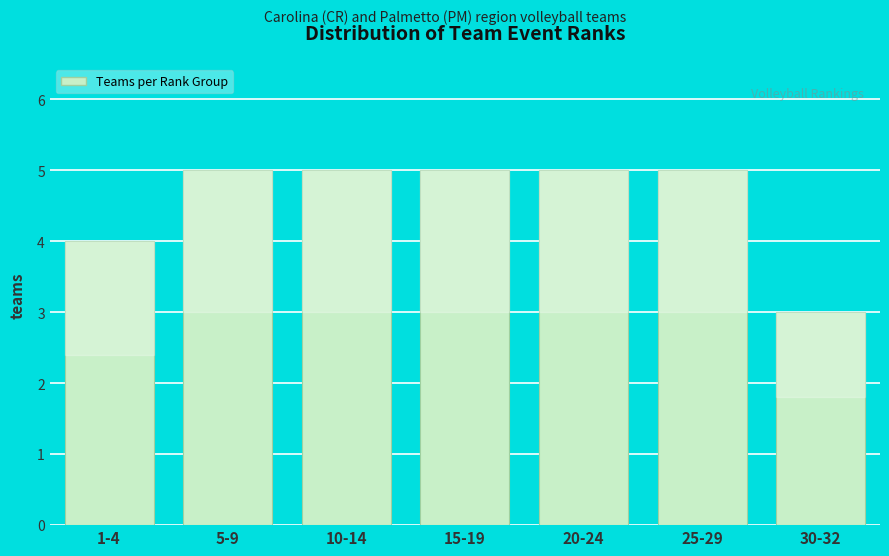

Reading left to right, list all the values displayed in this chart.

1-4=4	5-9=5	10-14=5	15-19=5	20-24=5	25-29=5	30-32=3